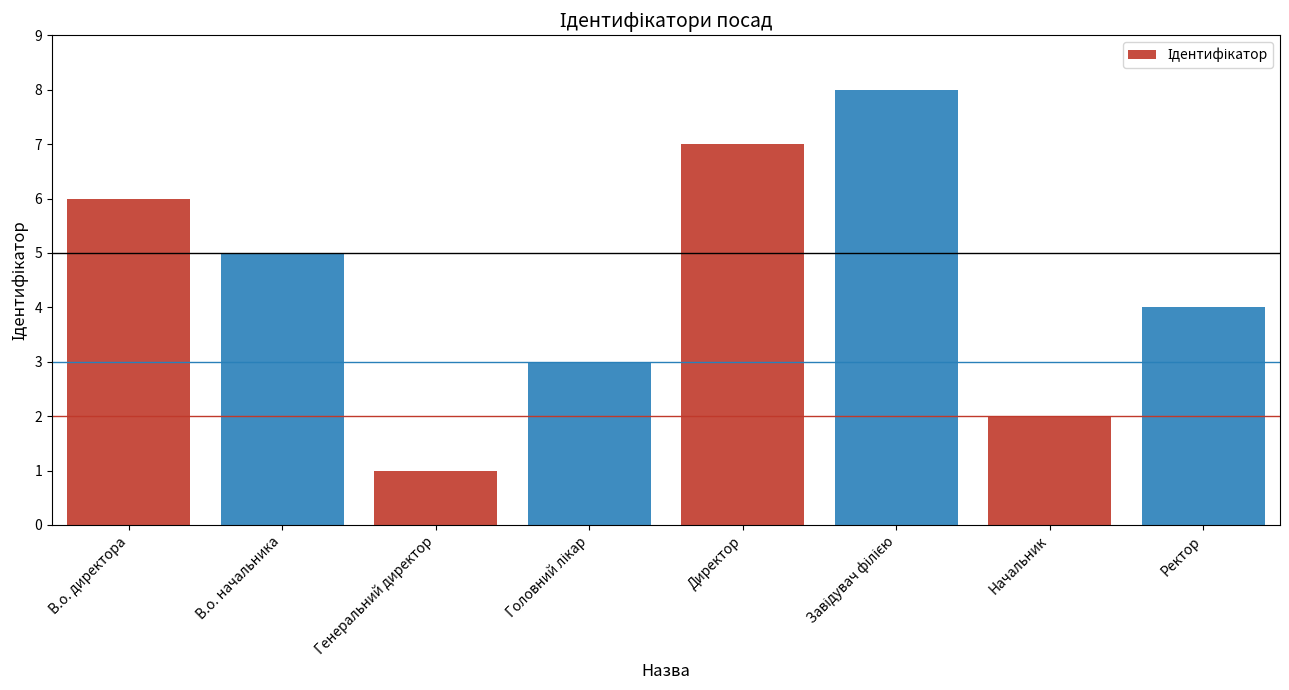

Is it true that the value at Ректор is 2?

False